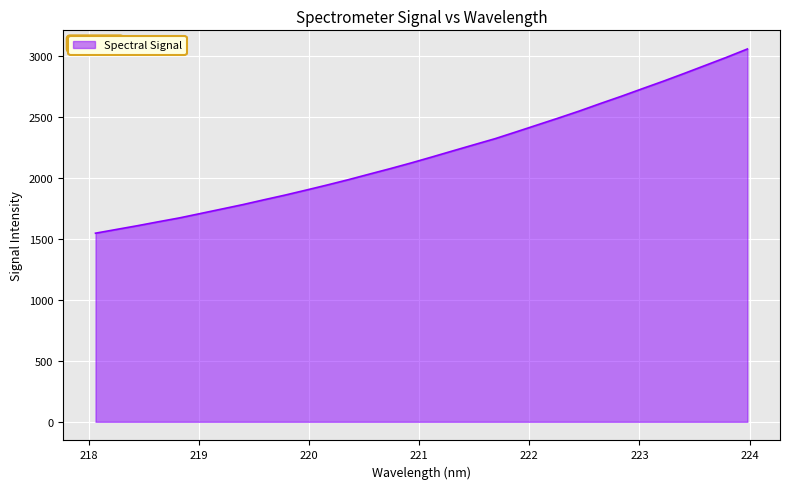

What is the maximum value shown in the chart?

3059.1